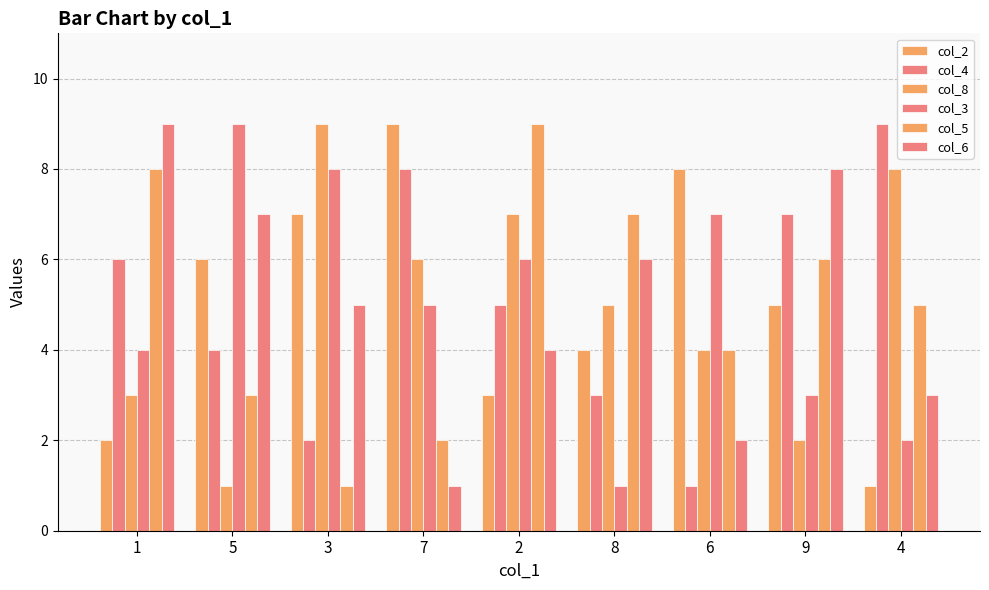

How many values in the col_2 series are below 5?

4